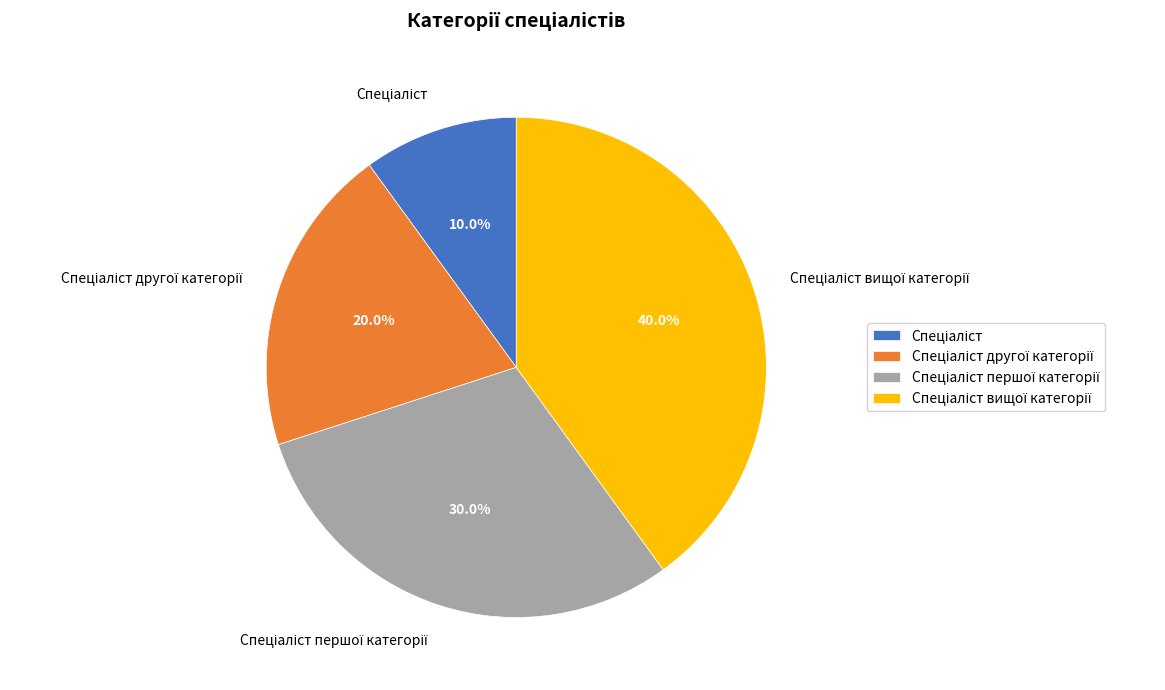

Is there a majority slice in this chart?

No